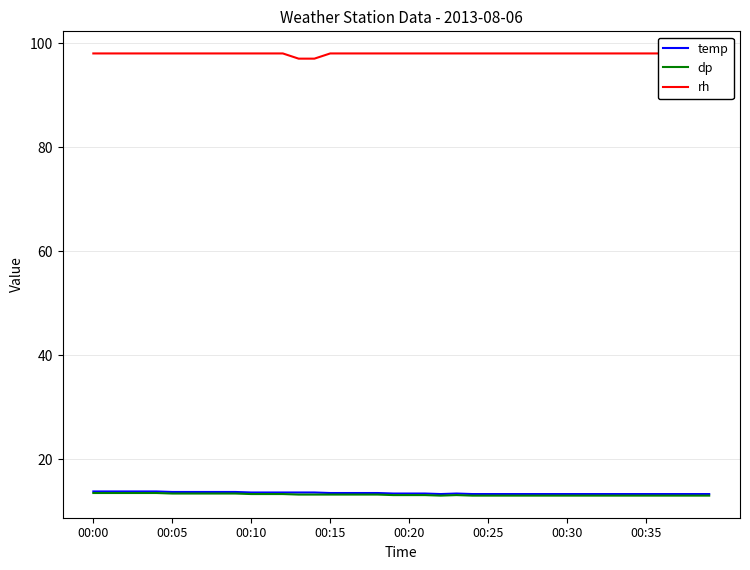

Is this an area chart (filled region under the line)?

No